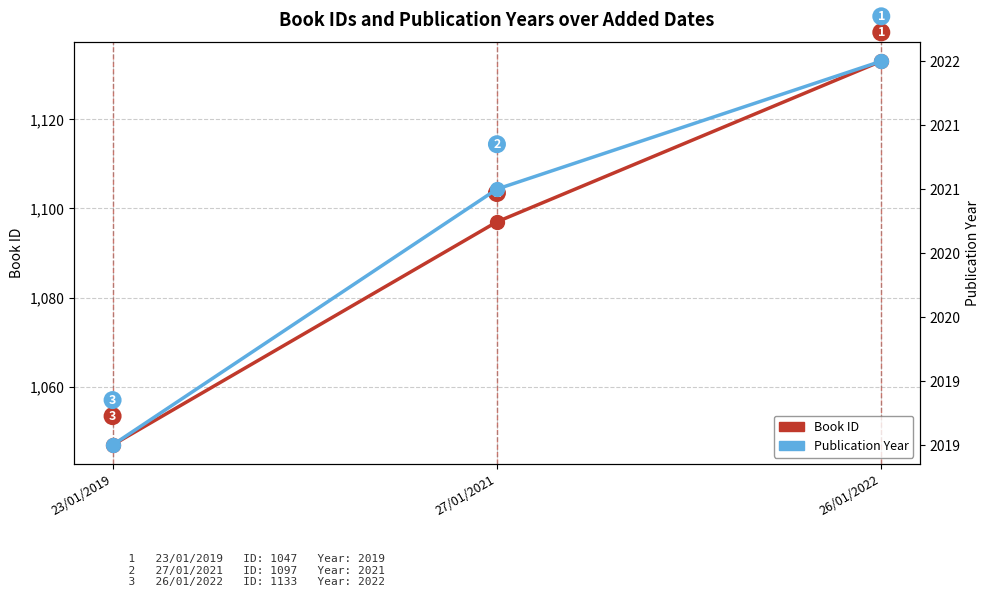

How many categories are shown in the chart?

3